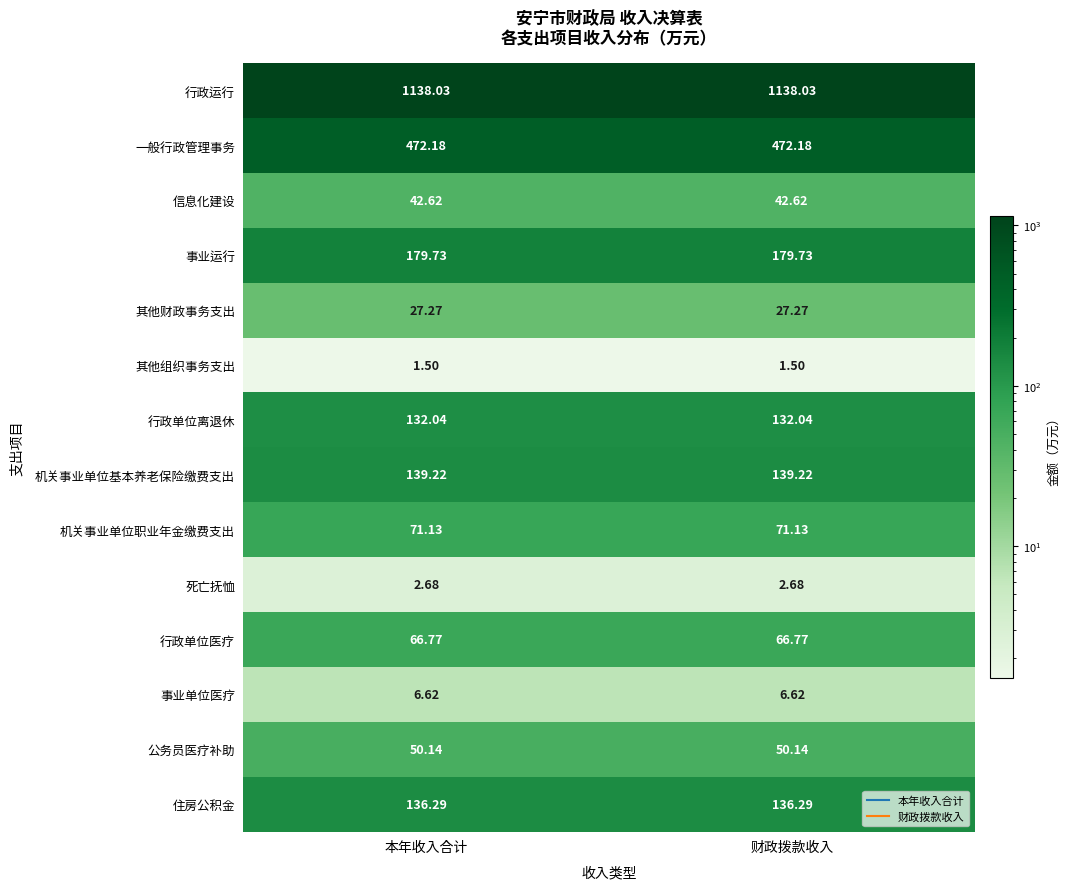

Which series has the largest total across all categories?

行政运行